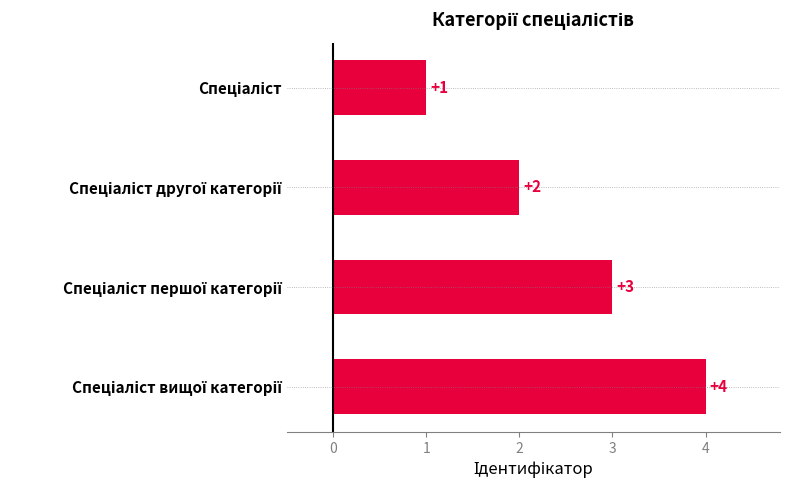

What is the value of the 1st bar from the top?

1